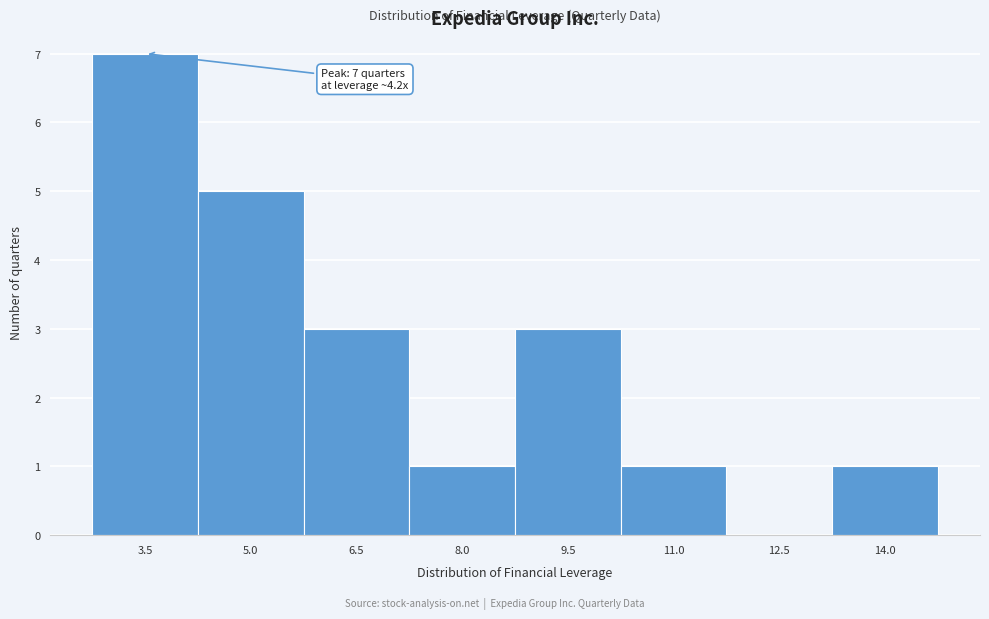

Reading right to left, extract all data points from this chart.

14.0=1	12.5=0	11.0=1	9.5=3	8.0=1	6.5=3	5.0=5	3.5=7